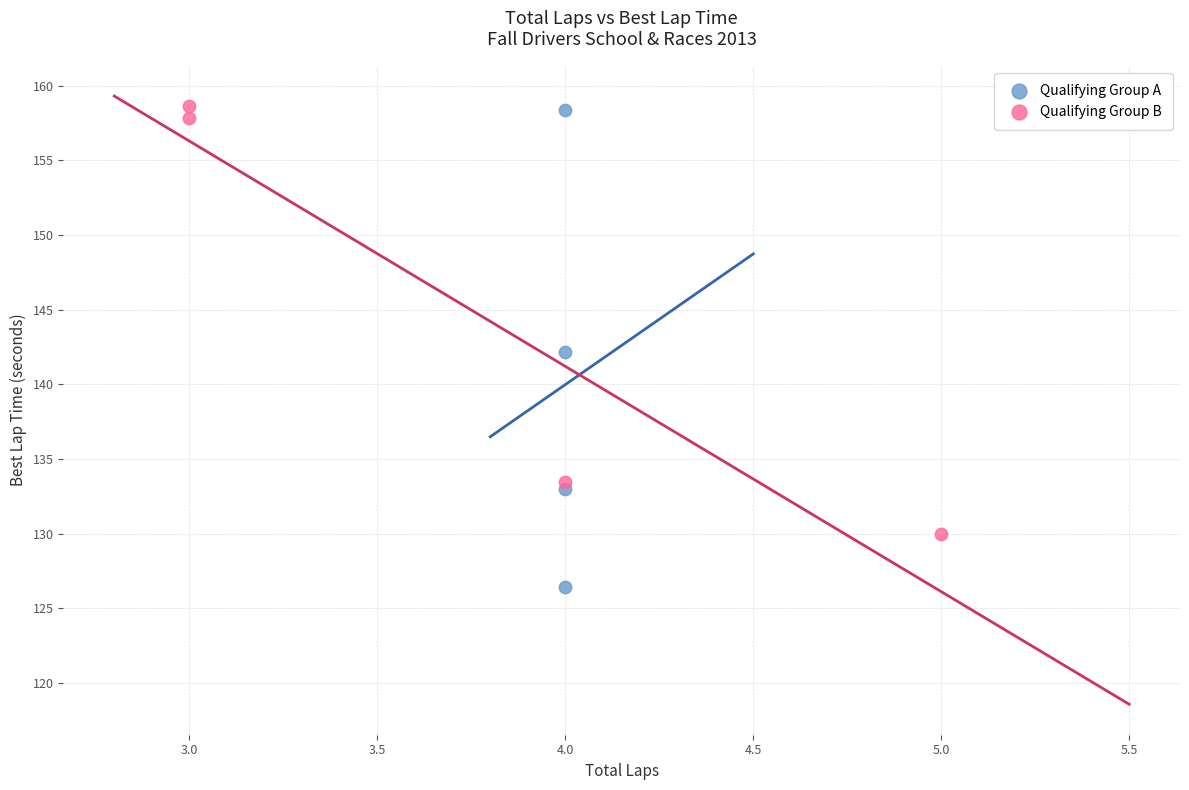

Which series has the widest spread of Y values?

Qualifying Group A